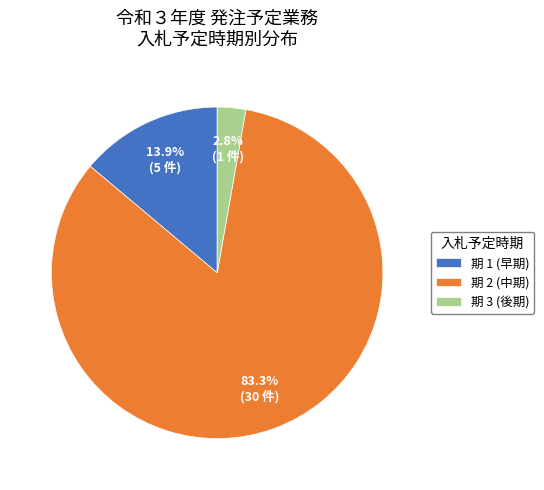

Is there a majority slice in this chart?

Yes